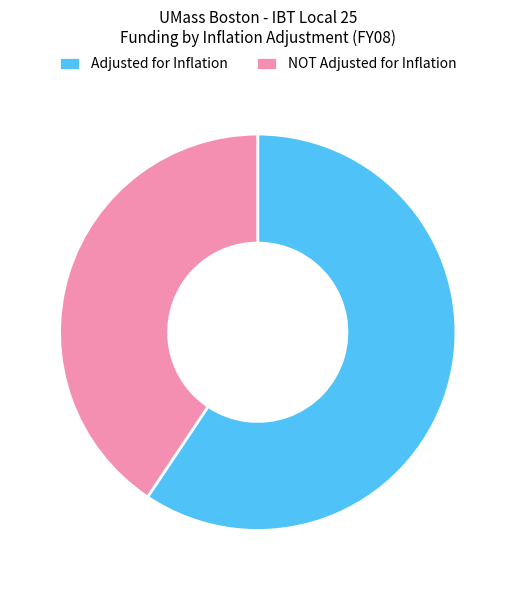

Do NOT Adjusted for Inflation and Adjusted for Inflation together represent more than half of the pie?

Yes